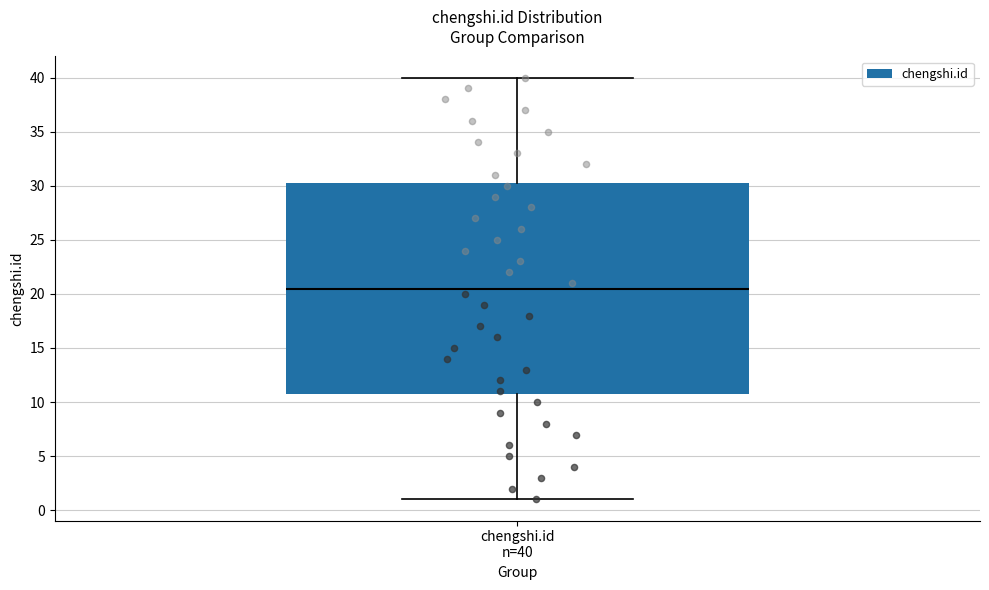

Read this box plot against the y-axis: the position of the median line, the range covered by the box, and the ends of both whiskers. The values are not printed on the chart, so give them approximately, as read against the axis.

median 20.5, box 11.0 to 30.5, whiskers 1.0 to 40.0